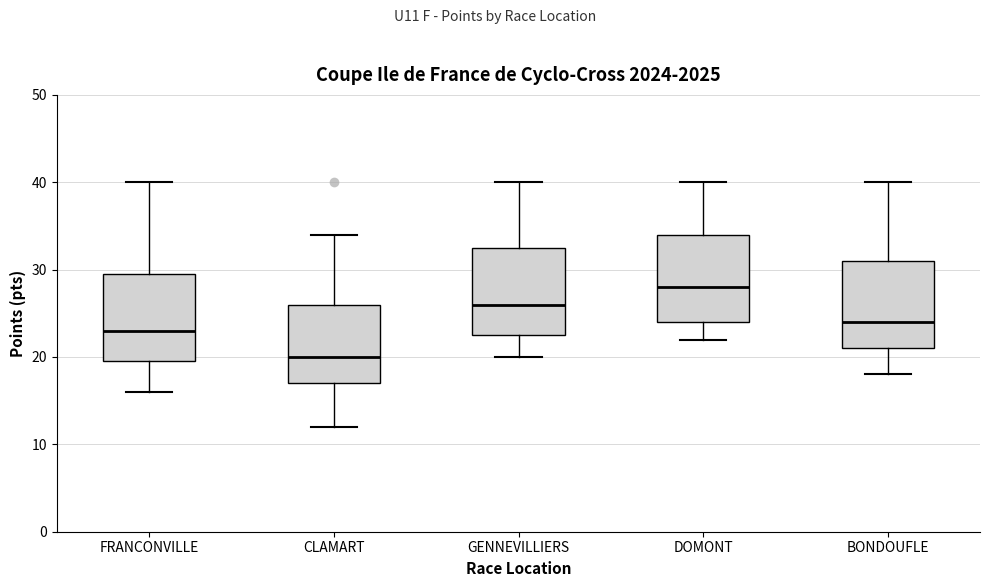

Where is the upper edge of the box for GENNEVILLIERS on the y-axis? The values are not printed on the chart, so give them approximately, as read against the axis.

33